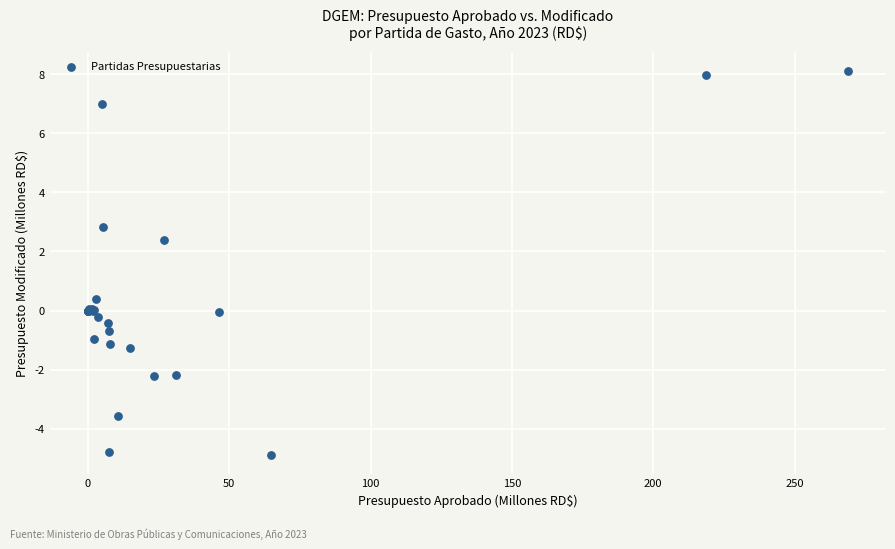

What Y value in the scatter plot is closest to 1?

0.4